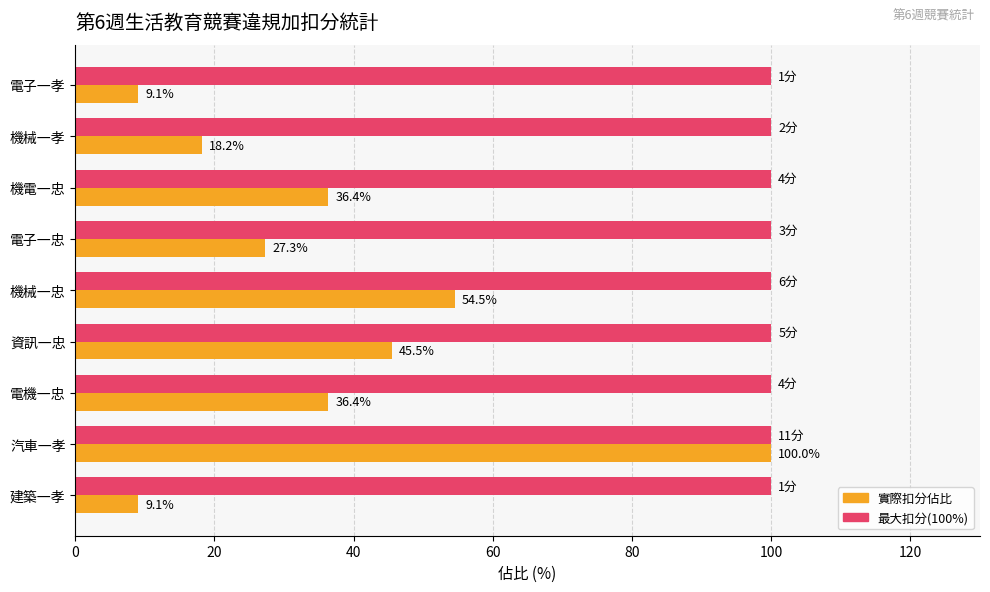

At which category is the sum across all series the highest?

汽車一孝